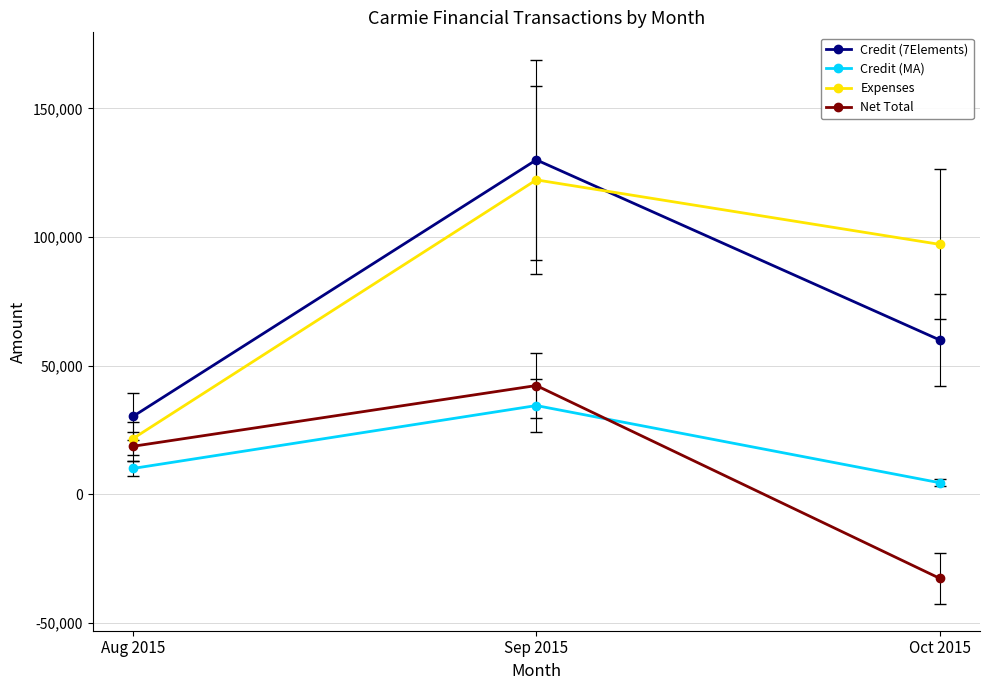

What is the total value across all series at Aug 2015?

80652.0